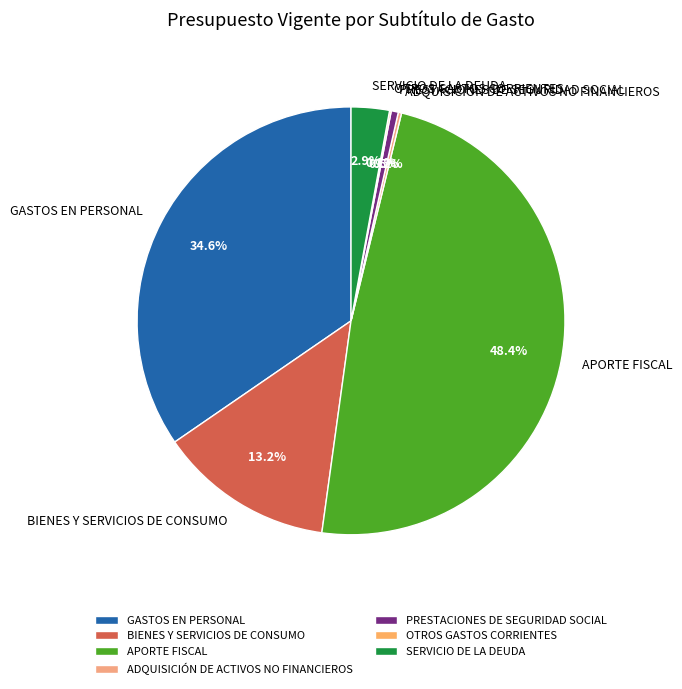

What is the largest slice in the pie chart?

APORTE FISCAL